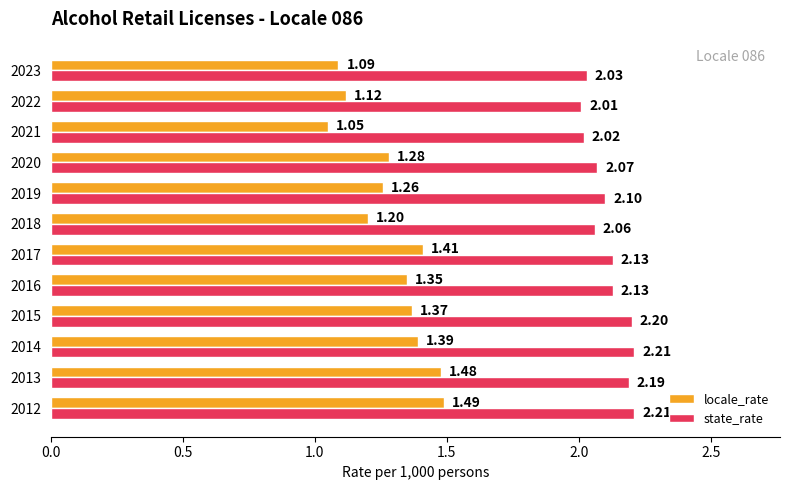

Which series changed the most between 2016 and 2018?

locale_rate